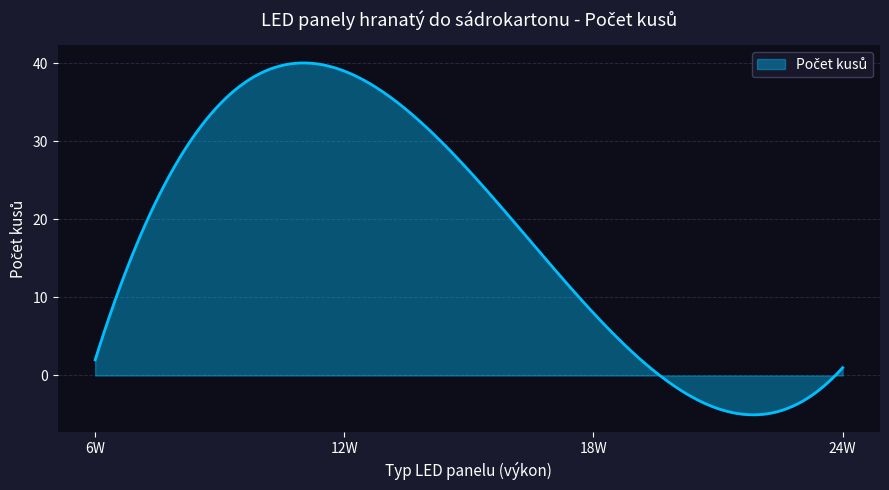

What is the minimum value shown in the chart?

-5.0